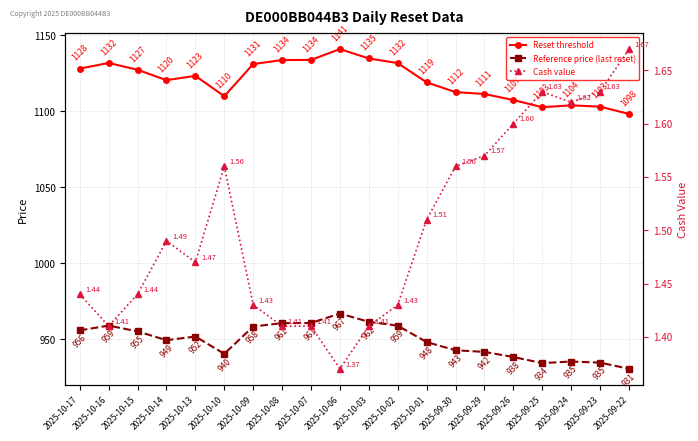

List the series in order of their peak value, lowest first.

Cash value, Reference price (last reset), Reset threshold